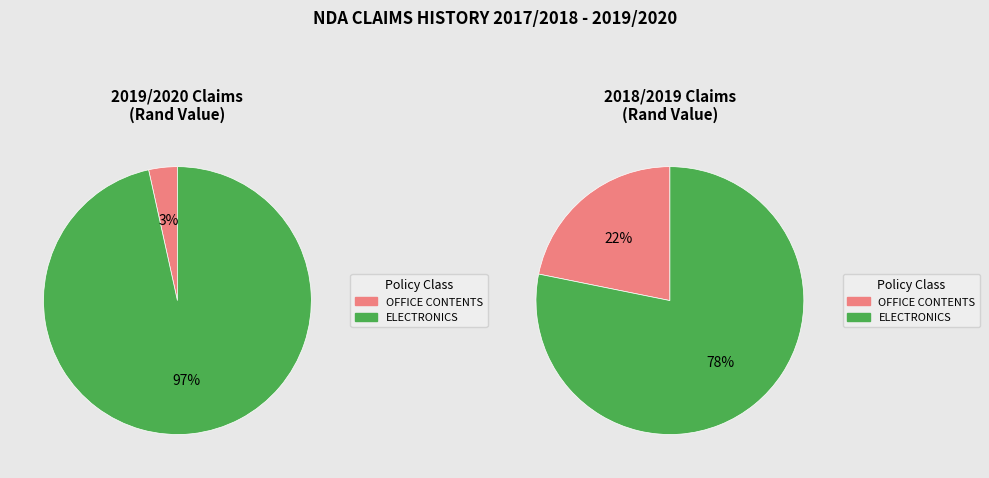

How many slices are in this pie chart?

2